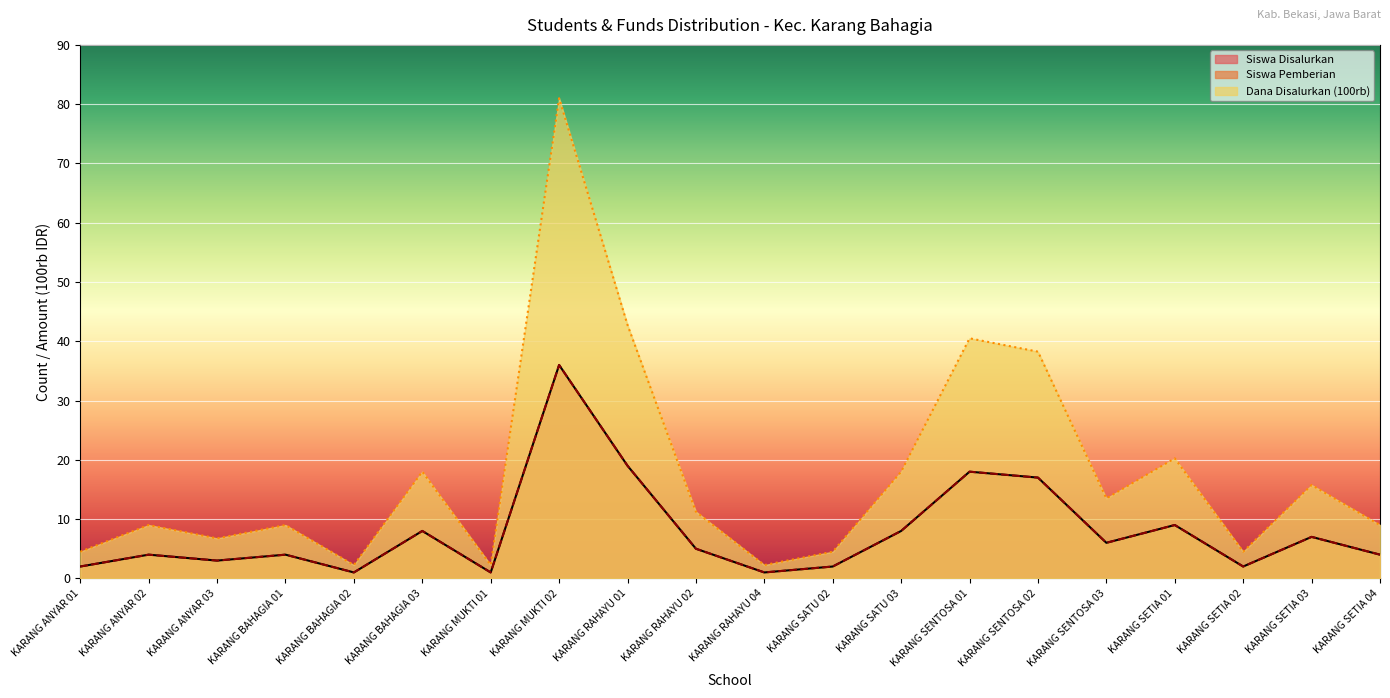

In Siswa Disalurkan, how many points are lower than both neighbors (excluding endpoints)?

6